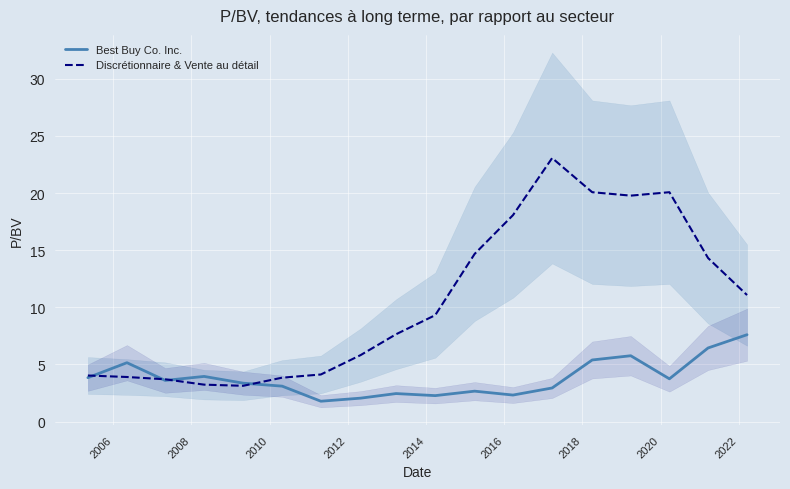

What is the minimum value for Best Buy Co. Inc.?

1.8